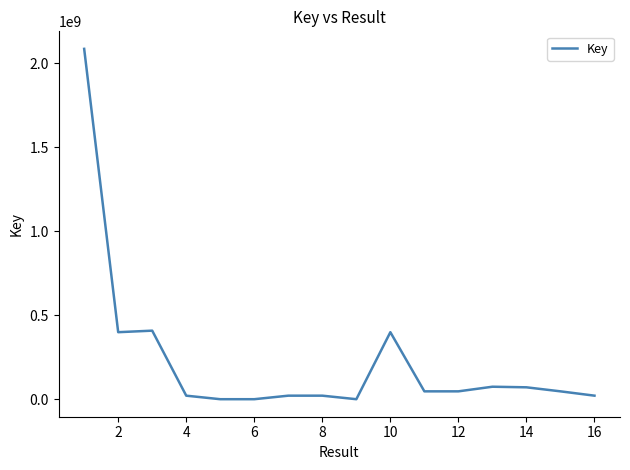

What is the maximum value shown in the chart?

2086679219